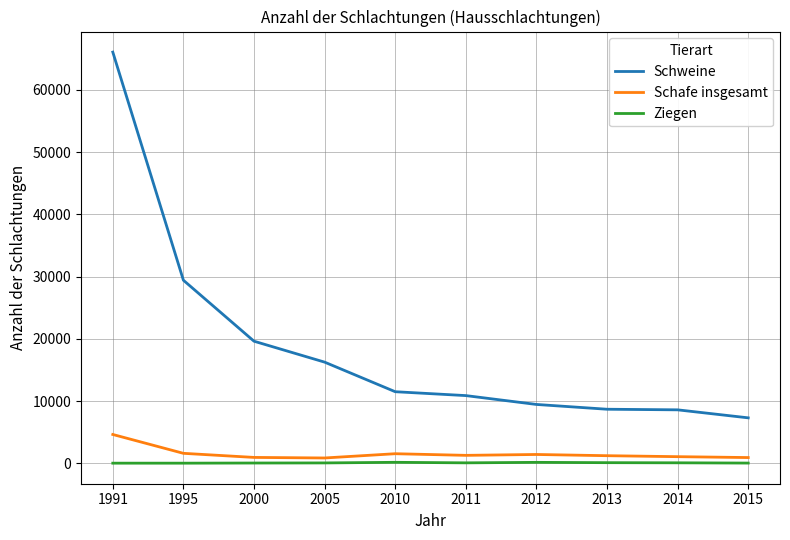

Does the chart display data point markers on the line(s)?

No